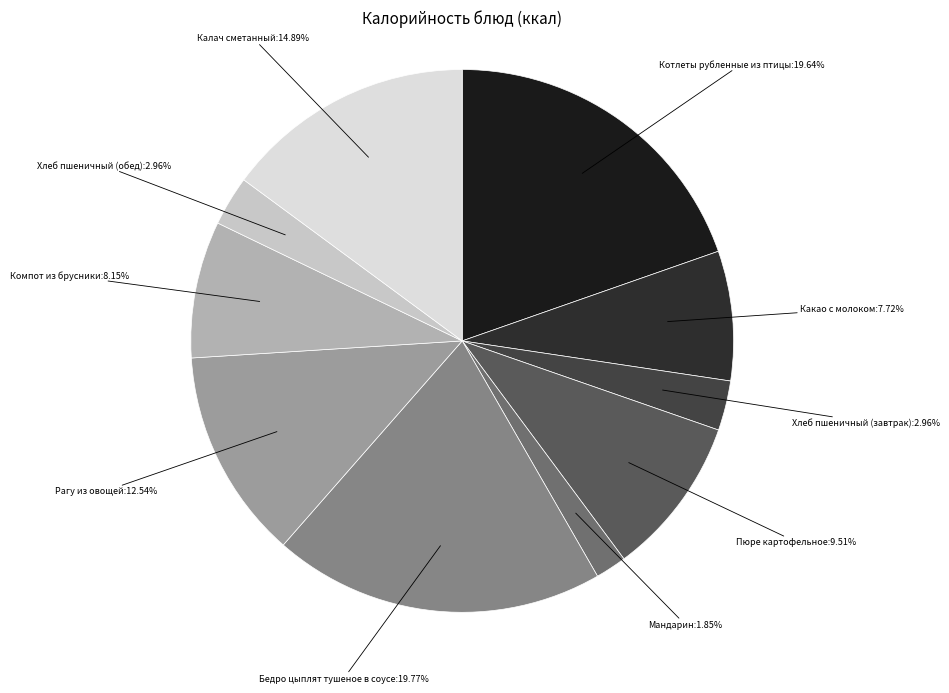

Count the number of slices in the pie.

10